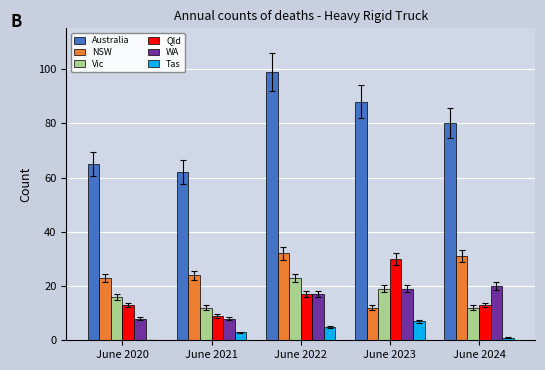

How many categories are shown in the chart?

5